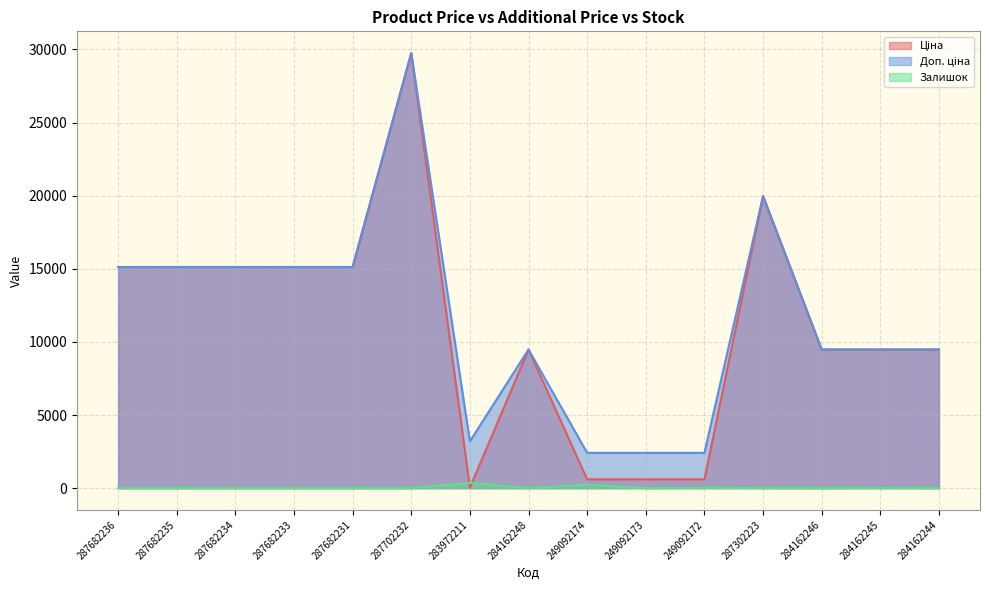

Is the value of Доп. ціна at 287682236 greater than the value of Ціна at 287702232?

No